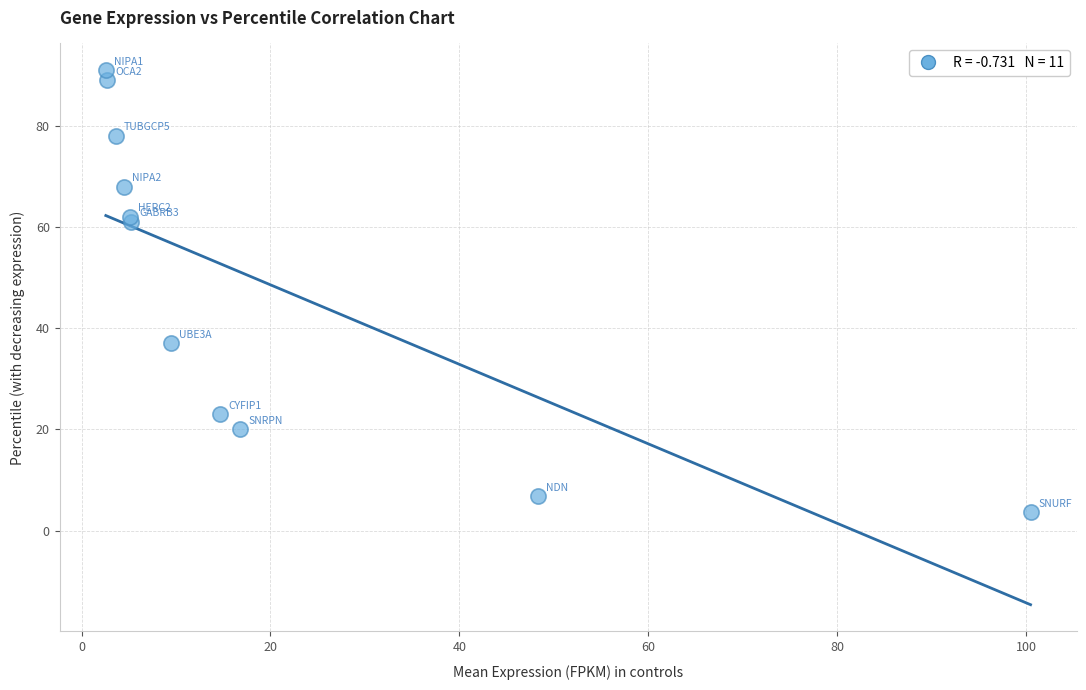

What Y value in the scatter plot is closest to 47?

37.0